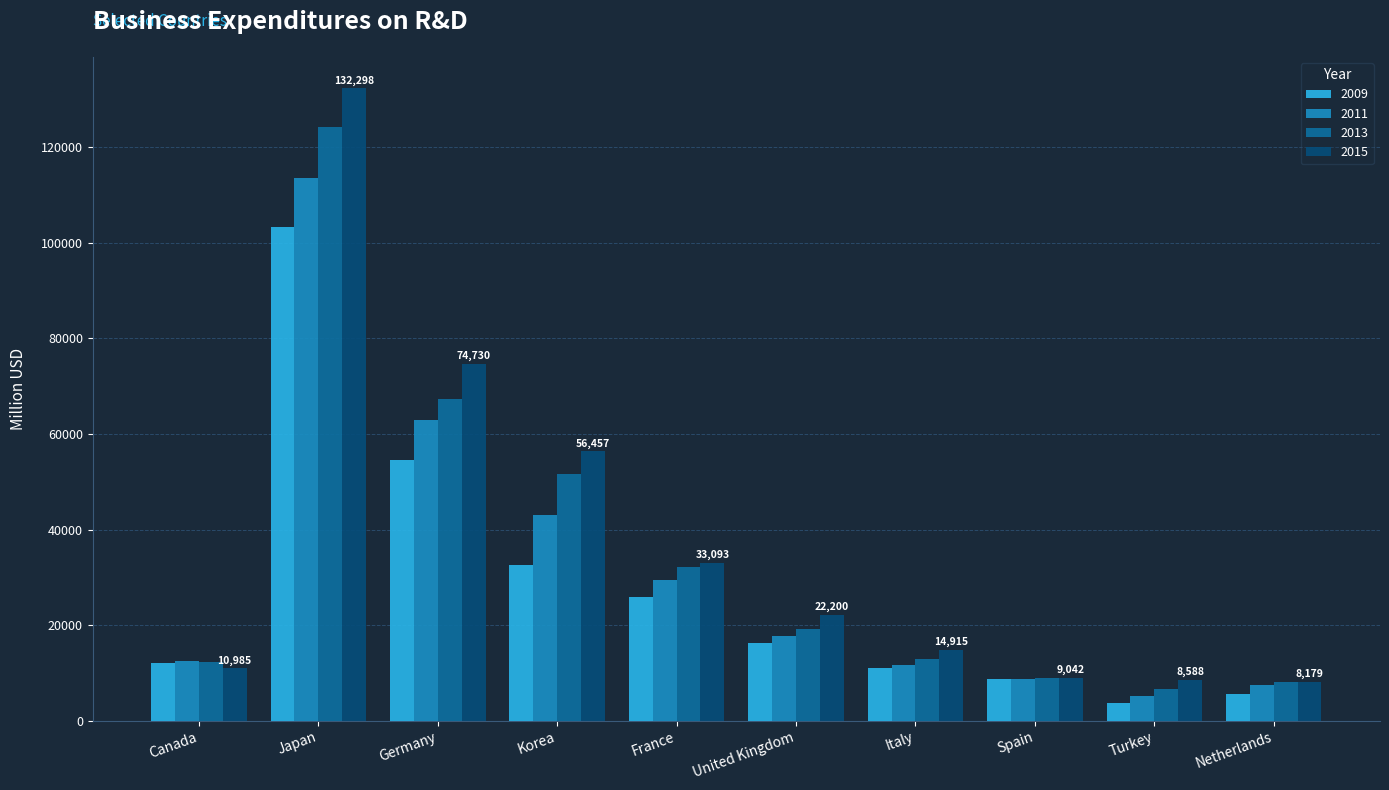

What position from the right is Netherlands?

1